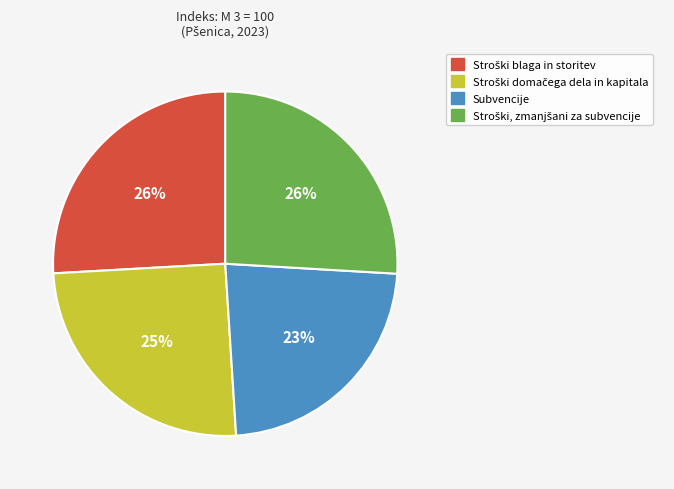

Does any single category account for the majority?

No